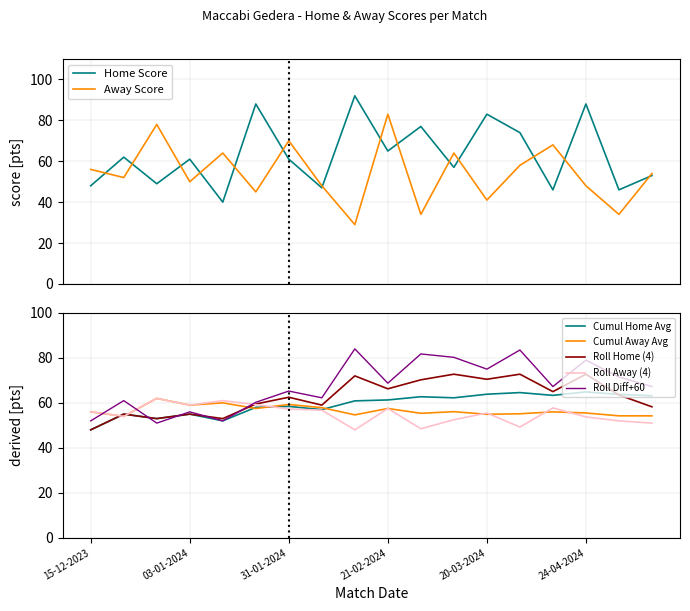

What is the difference between the Away Score values at 03-04-2024 and 31-01-2024?

12